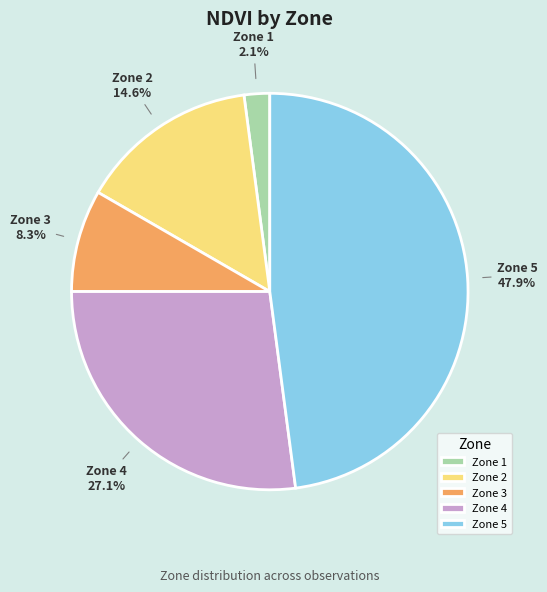

To the nearest percent, what is the combined percentage of Zone 4 and Zone 5?

75%